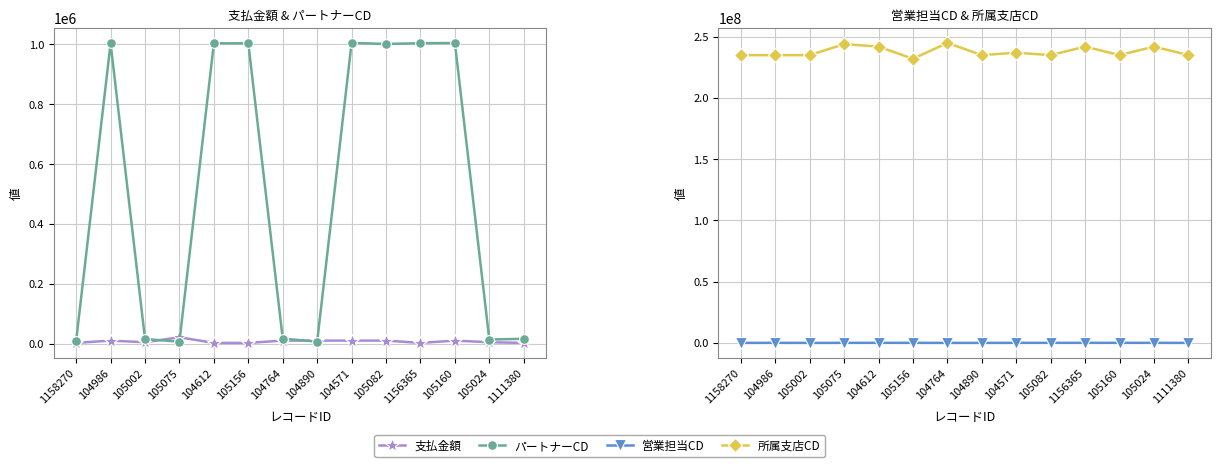

List the labels in order of 所属支店CD value, largest first.

104764, 105075, 104612, 1156365, 105024, 104571, 1158270, 104986, 105002, 104890, 105082, 105160, 1111380, 105156